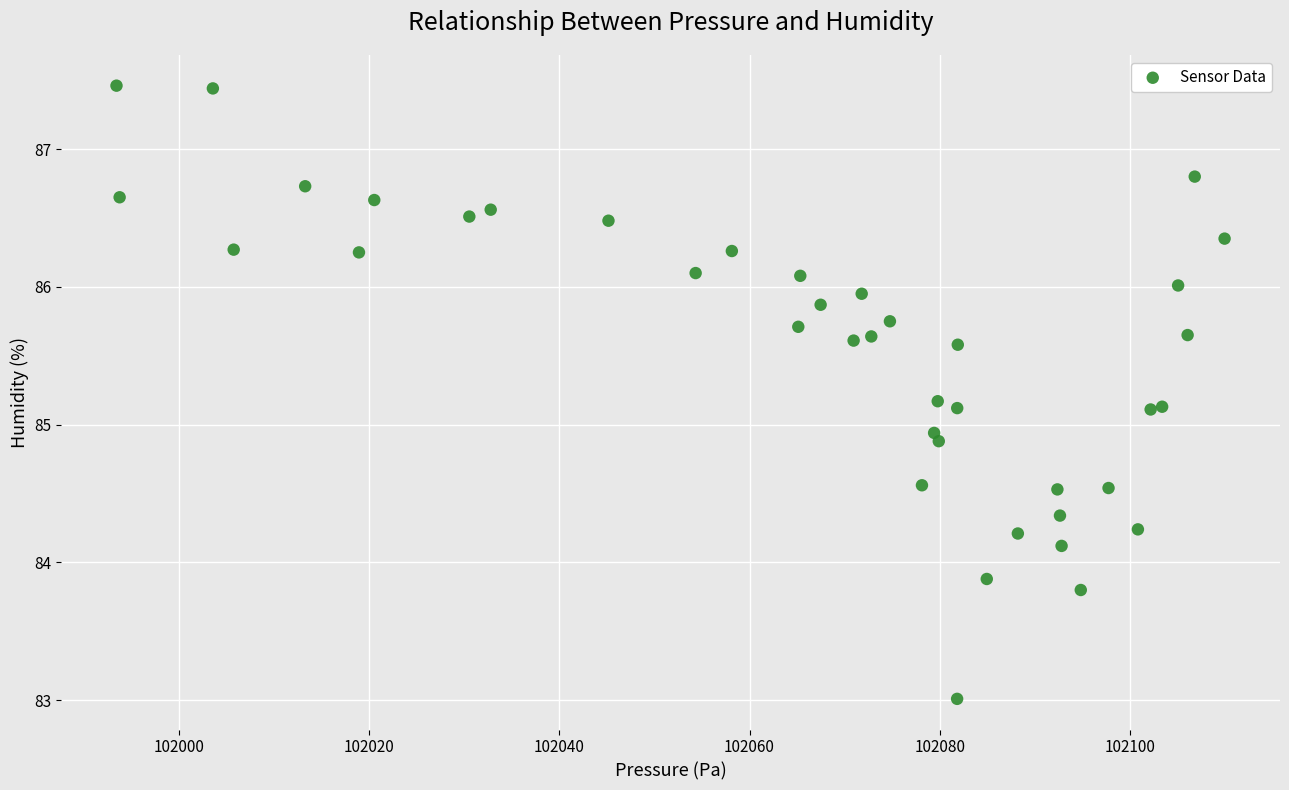

What Y value in the scatter plot is closest to 85?

84.9